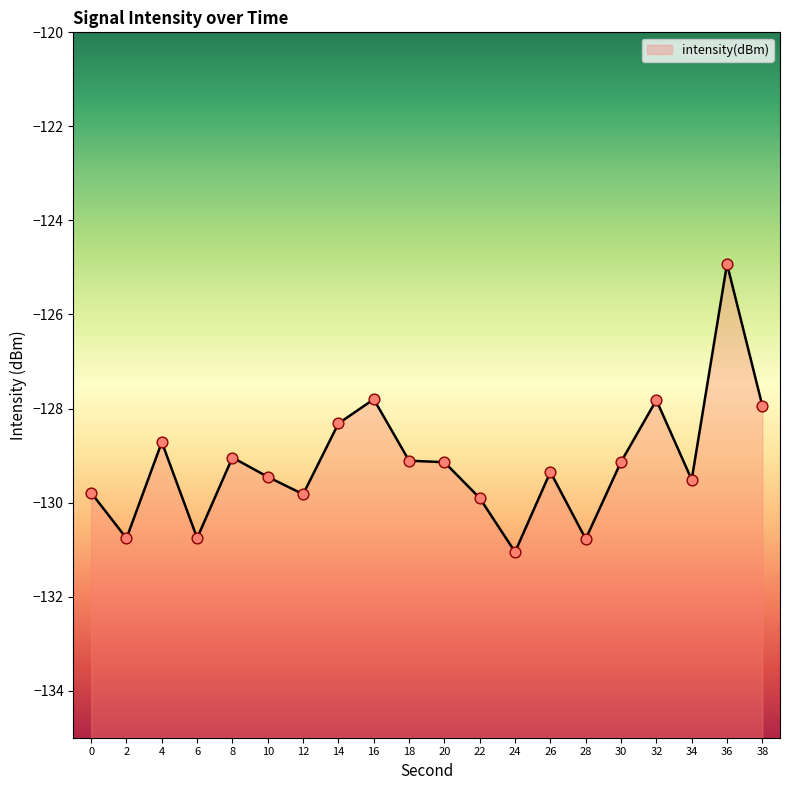

Which has a higher value, 2 or 8?

8